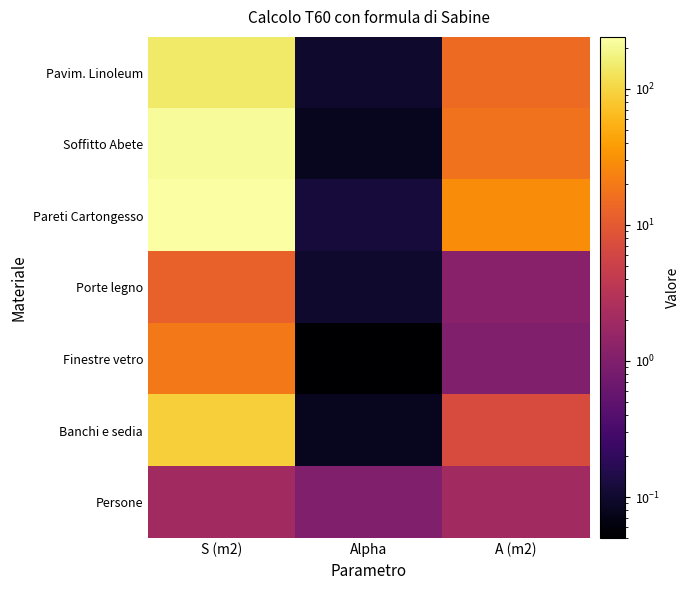

Reading right to left, extract all data points from this chart.

Pavim. Linoleum: A (m2)=14.4	Alpha=0.1	S (m2)=144.0
Soffitto Abete: A (m2)=17.3	Alpha=0.1	S (m2)=216.0
Pareti Cartongesso: A (m2)=28.8	Alpha=0.1	S (m2)=240.0
Porte legno: A (m2)=1.2	Alpha=0.1	S (m2)=11.9
Finestre vetro: A (m2)=1.0	Alpha=0.1	S (m2)=20.0
Banchi e sedia: A (m2)=7.2	Alpha=0.1	S (m2)=89.6
Persone: A (m2)=2.0	Alpha=1.0	S (m2)=2.0